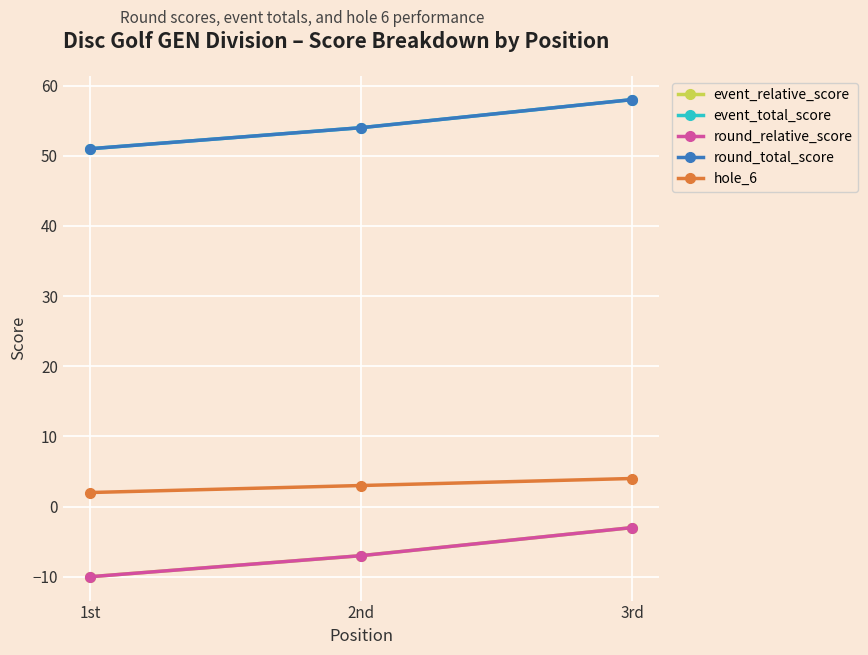

What position from the right is 2nd?

2